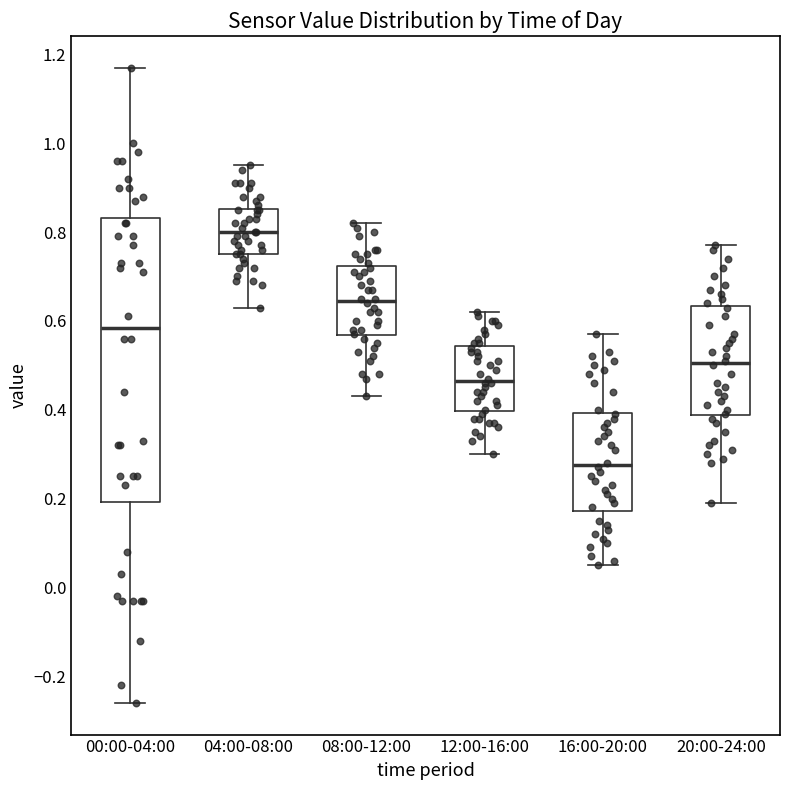

Reading left to right, read every box against the y-axis: the position of its median line, the range the box covers, and the ends of its whiskers. The values are not printed on the chart, so give them approximately, as read against the axis.

00:00-04:00: median 0.58, box 0.20 to 0.84, whiskers -0.26 to 1.18
04:00-08:00: median 0.80, box 0.76 to 0.86, whiskers 0.64 to 0.96
08:00-12:00: median 0.64, box 0.56 to 0.72, whiskers 0.44 to 0.82
12:00-16:00: median 0.46, box 0.40 to 0.54, whiskers 0.30 to 0.62
16:00-20:00: median 0.28, box 0.18 to 0.40, whiskers 0.06 to 0.58
20:00-24:00: median 0.50, box 0.38 to 0.64, whiskers 0.20 to 0.78